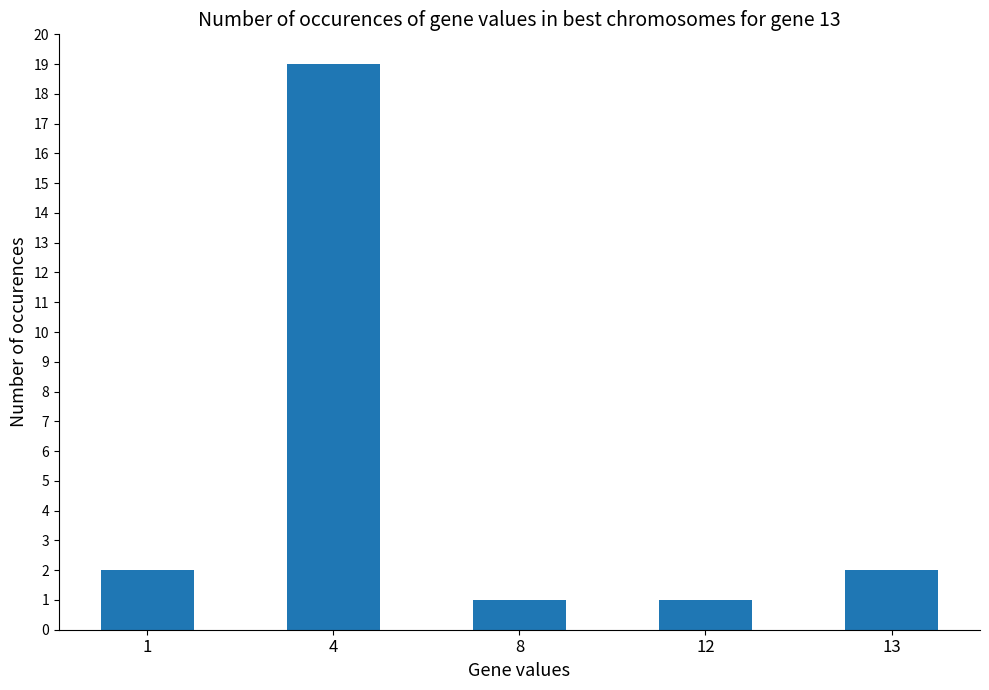

What is the greatest value displayed?

19